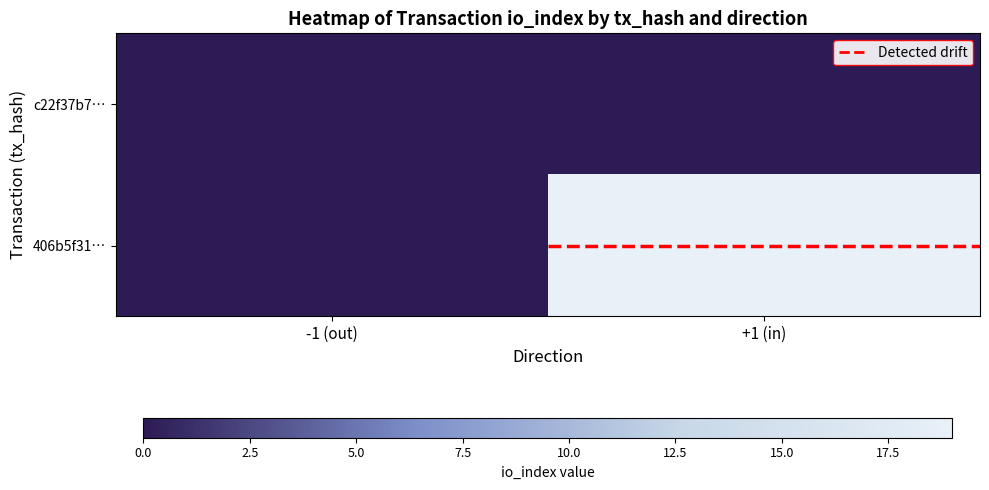

At which category is the sum across all series the highest?

+1 (in)